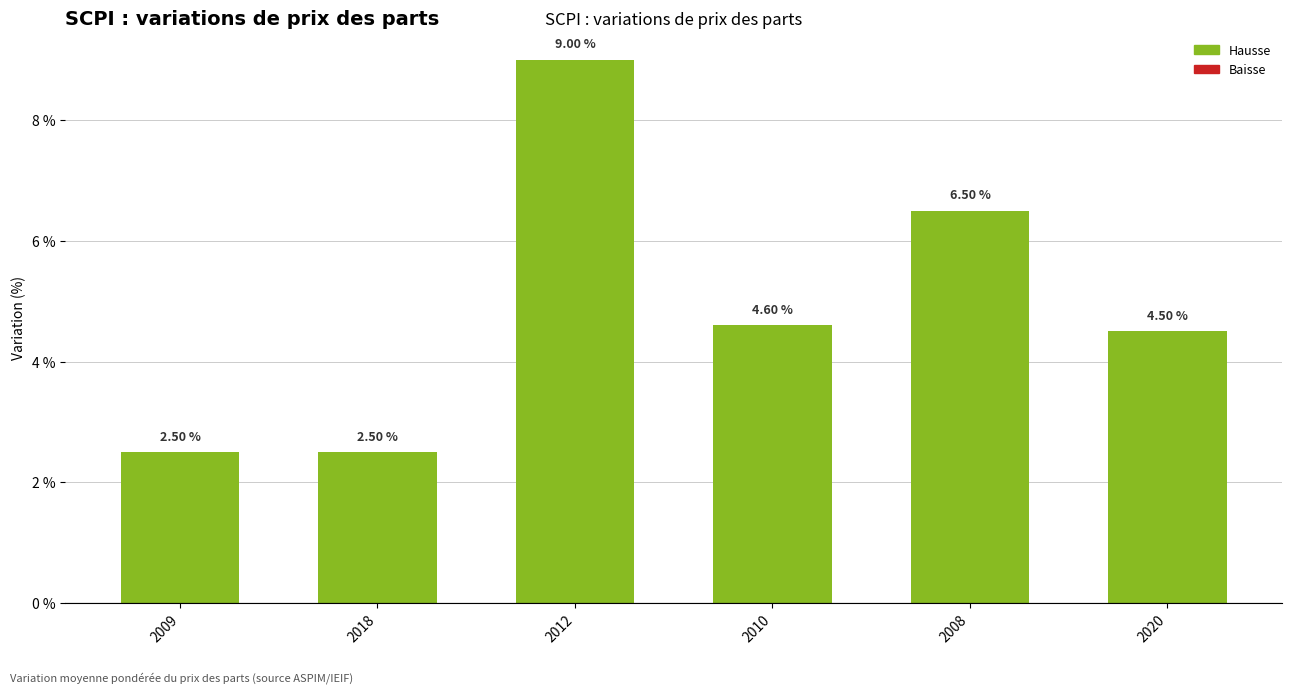

What position from the left is 2018?

2